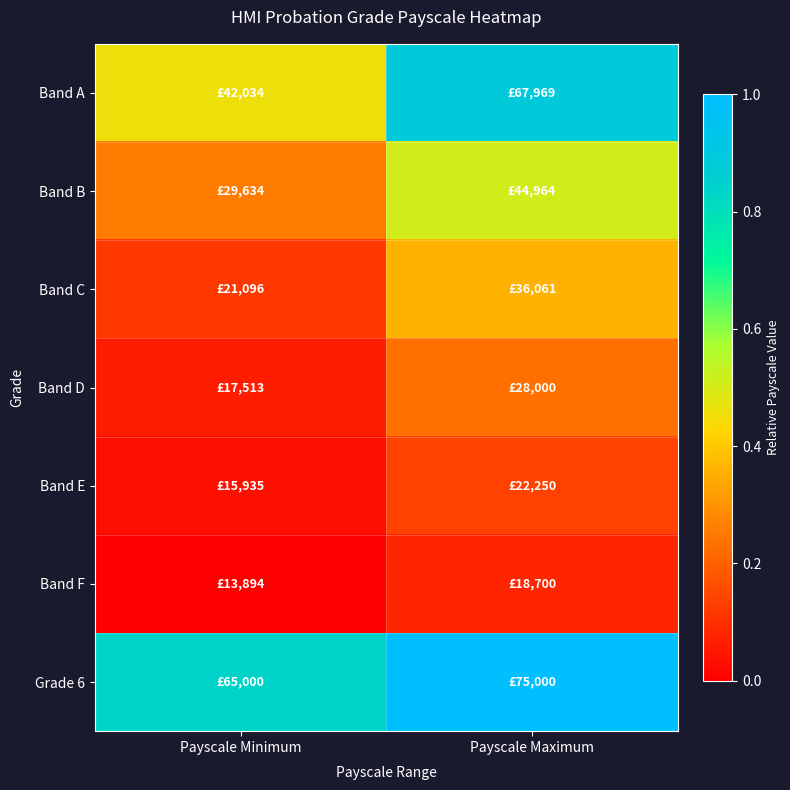

Which series changed the most between Payscale Minimum and Payscale Maximum?

Band A